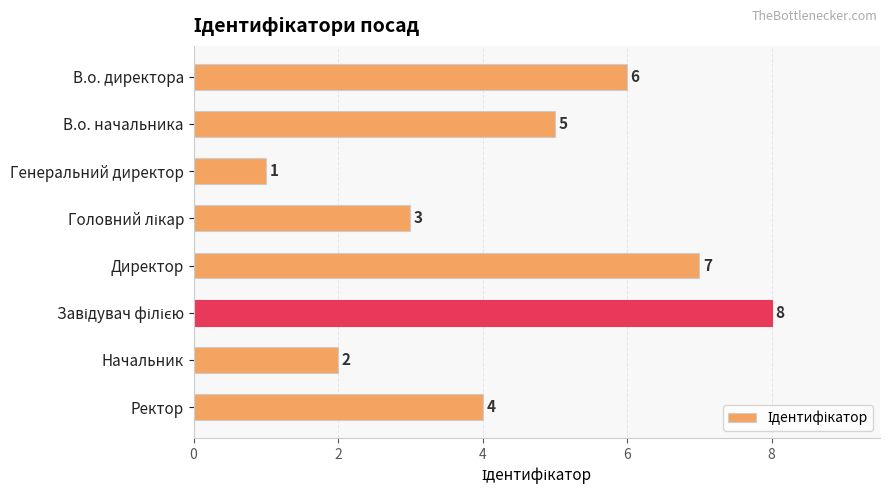

What is the difference between the values at Директор and Генеральний директор?

6